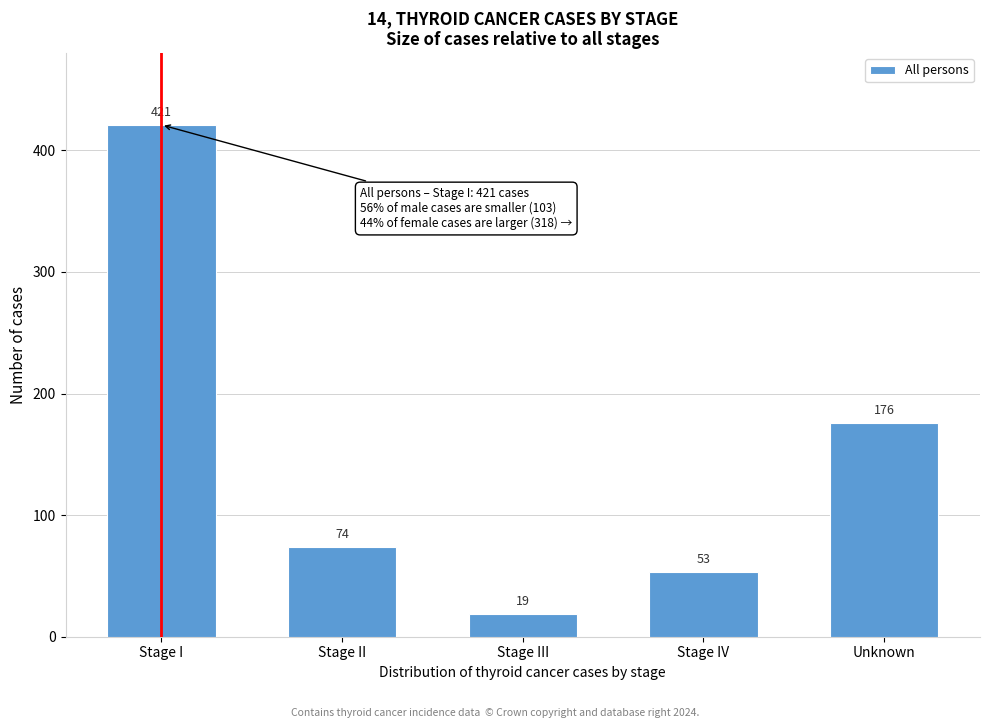

Reading right to left, list all the values displayed in this chart.

Unknown=176	Stage IV=53	Stage III=19	Stage II=74	Stage I=421